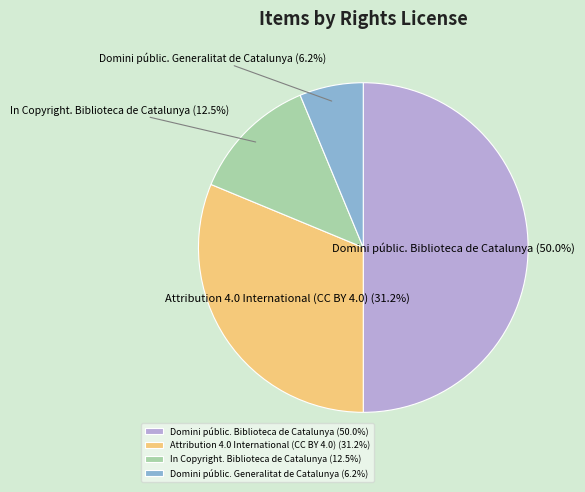

To the nearest percent, what is the difference between the largest and smallest slice percentages?

44%